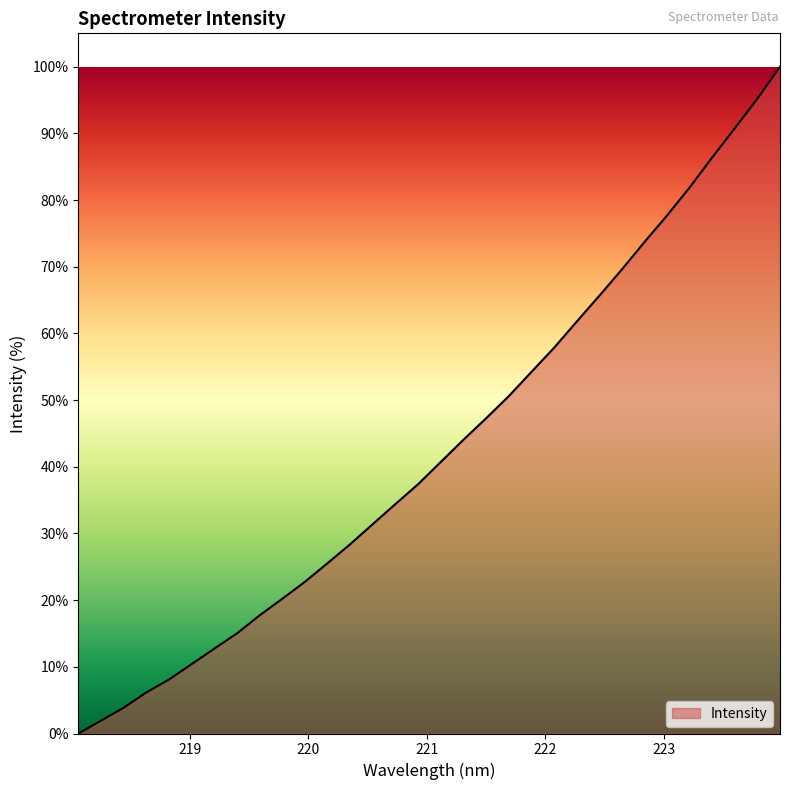

Does the chart display data point markers on the line(s)?

No